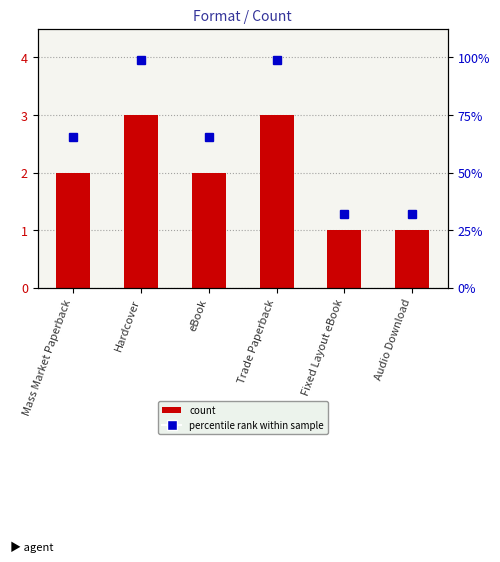

At which label does the data first exceed 2?

Hardcover